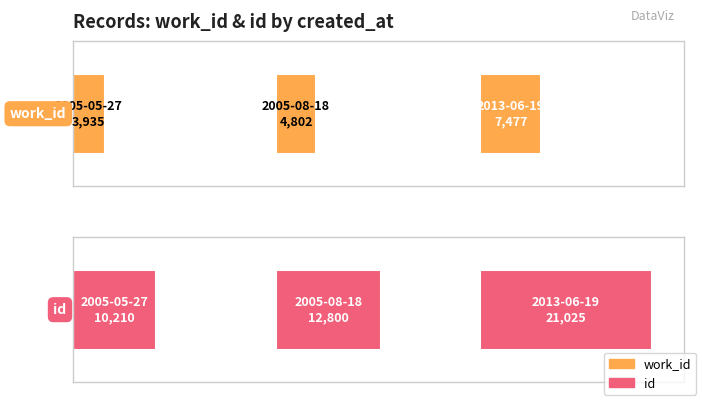

How many groups of bars are there?

3